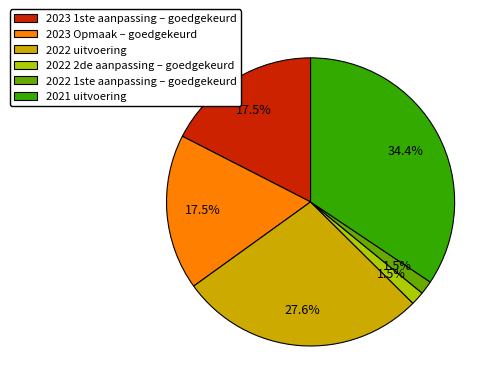

Does 2023 Opmaak – goedgekeurd represent more than half of the total?

No